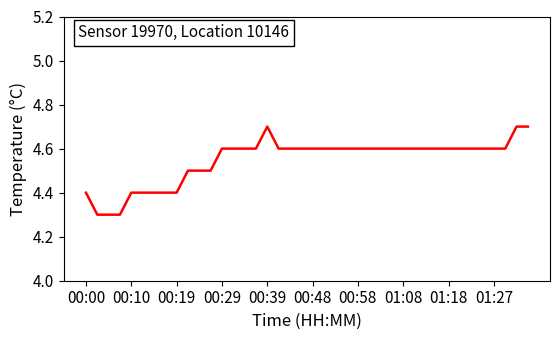

The chart shows a value of 4.6 at 01:27. True or false?

True